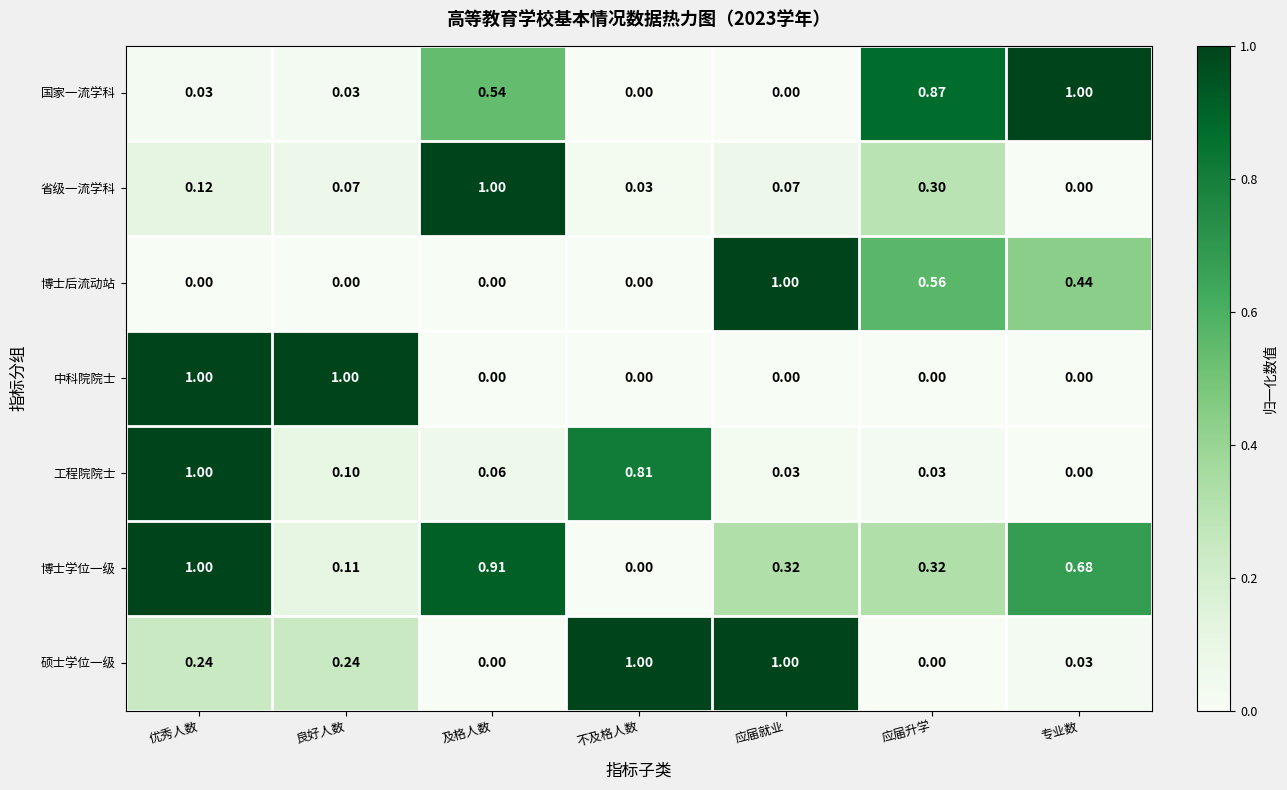

Which series changed the most between 不及格人数 and 专业数?

国家一流学科